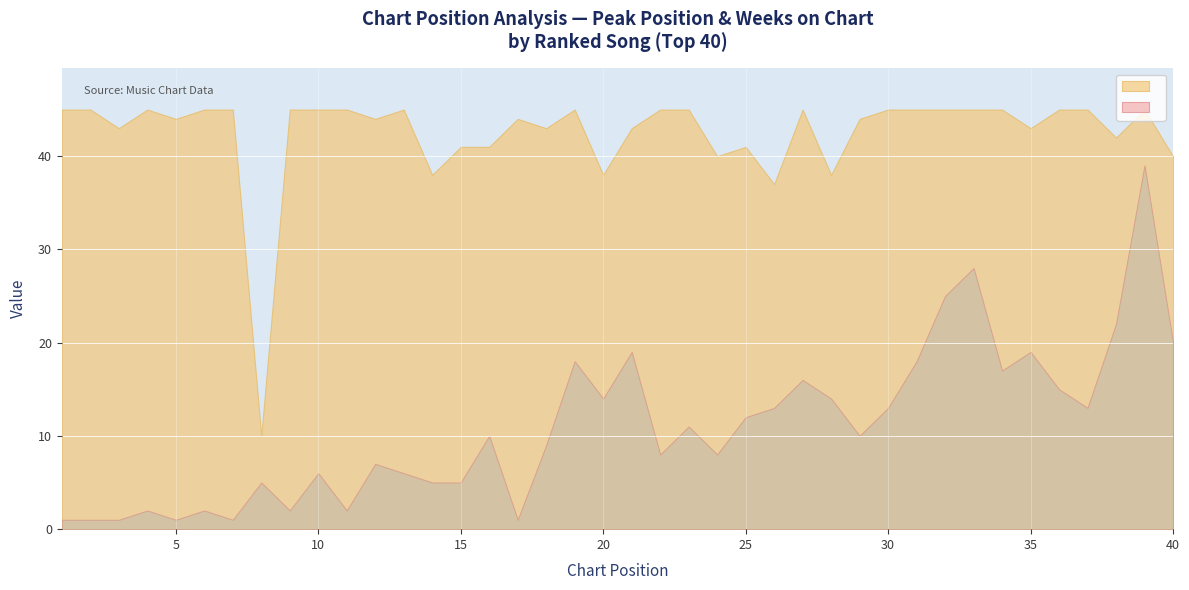

List the series in order of their overall mean, lowest first.

Peak Position, Weeks on Chart